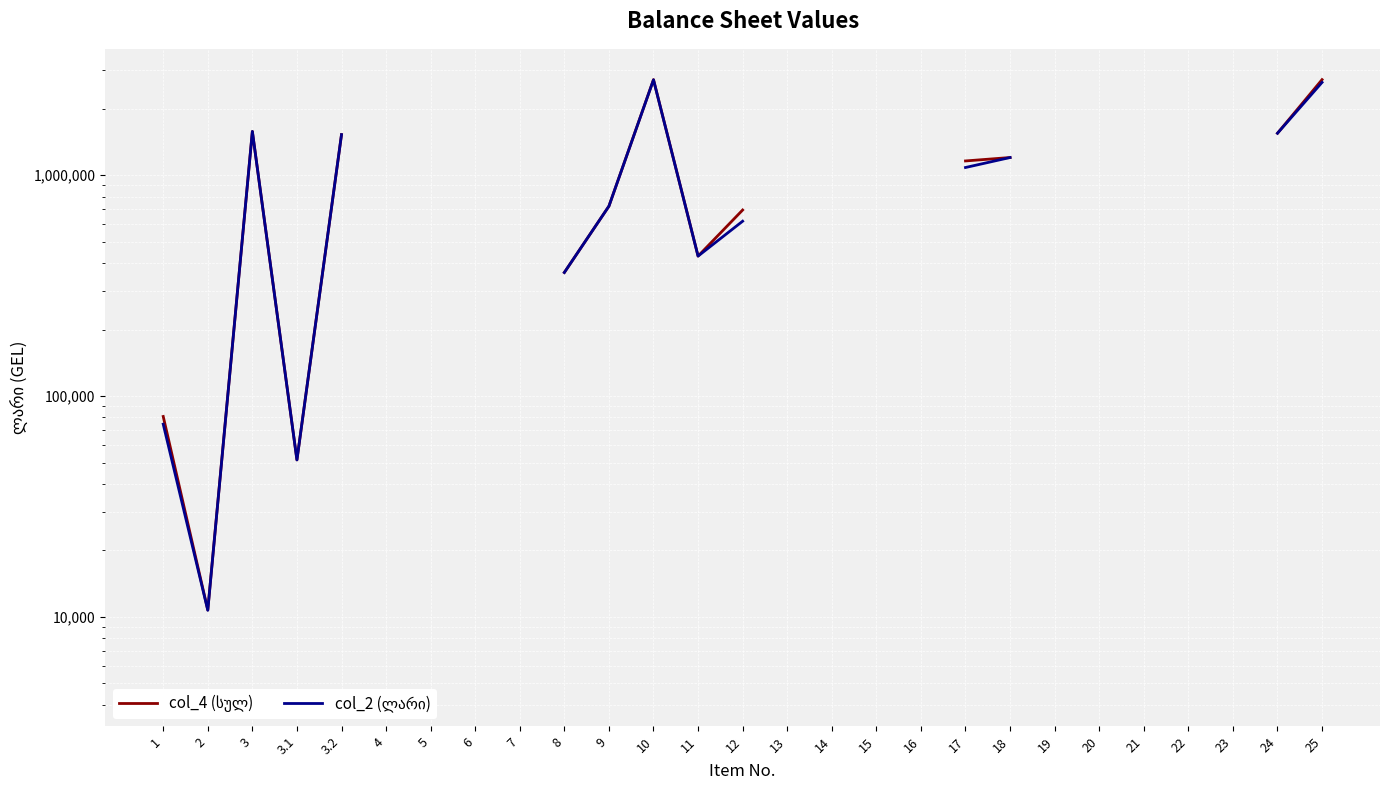

Which series has the widest spread of values?

col_4 (სულ)